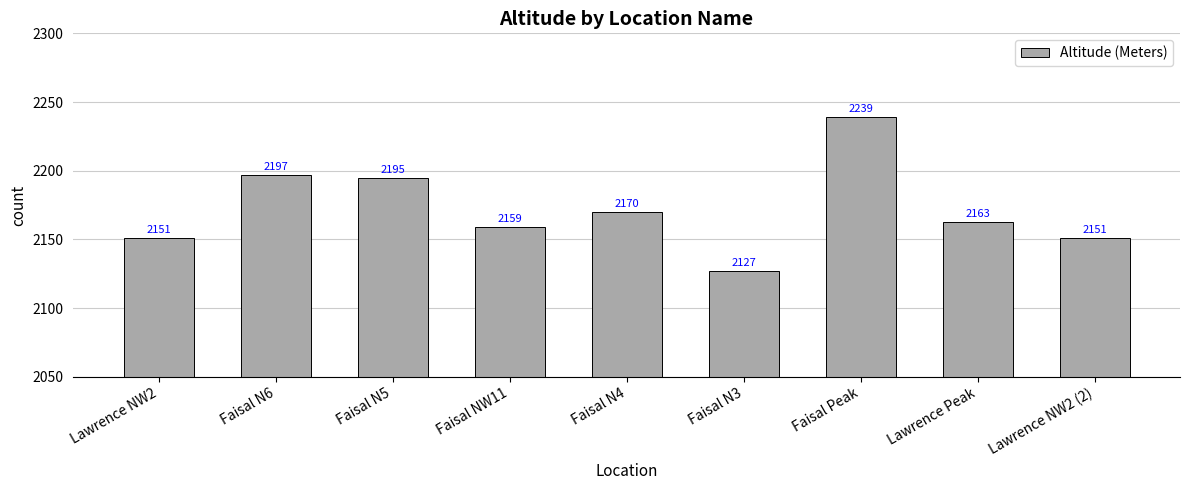

Which has a higher value, Faisal NW11 or Faisal N5?

Faisal N5